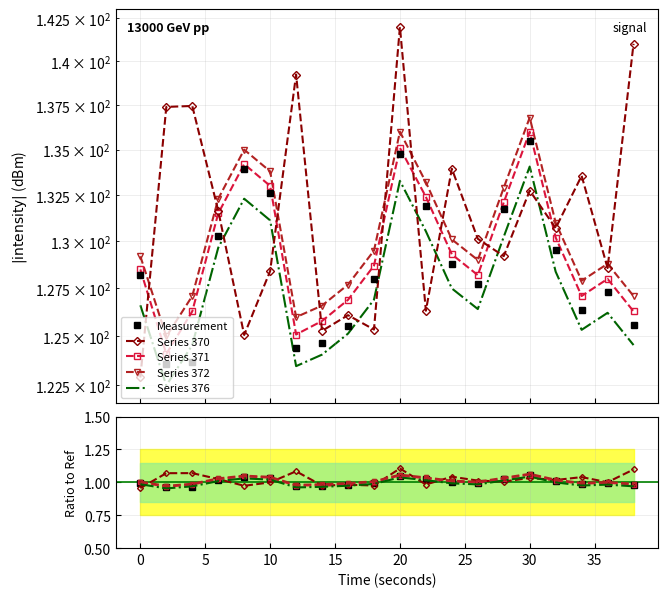

Which series has the largest range (max minus min)?

Series 370